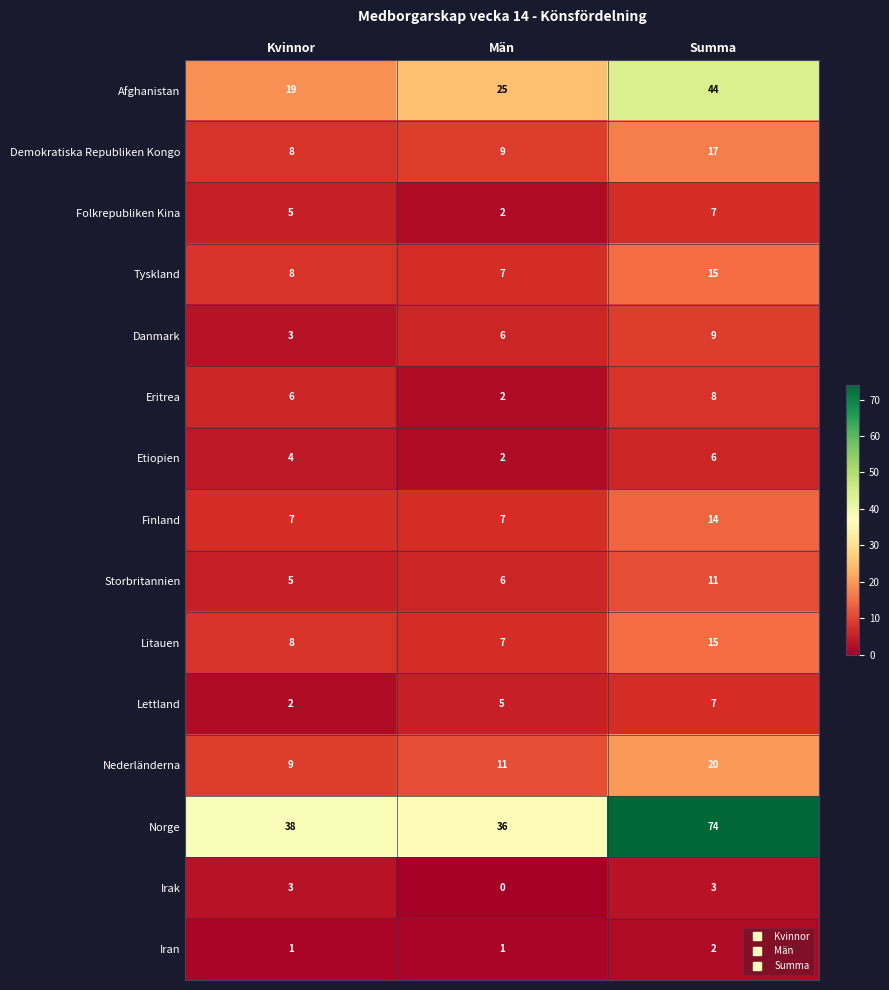

Is it true that Afghanistan equals 44 at Summa?

True